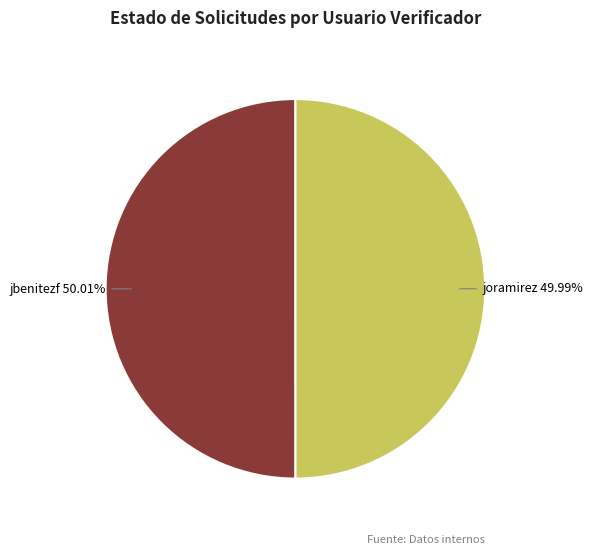

Approximately how many times larger is the value at joramirez compared to jbenitezf?

1.0